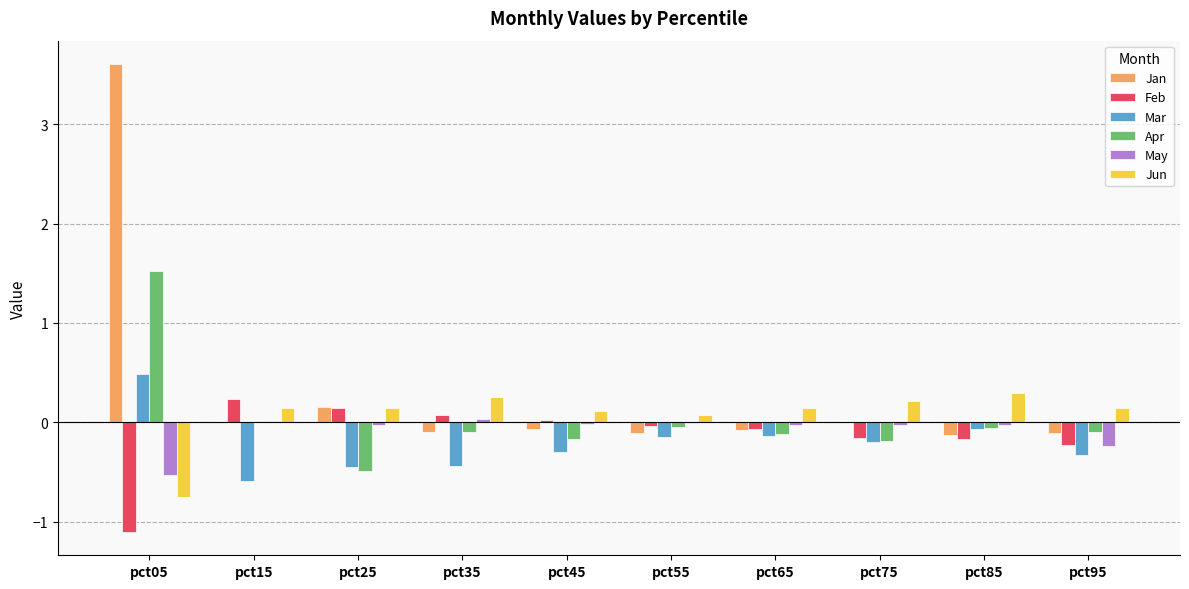

What is the sum of all Feb values?

-1.3